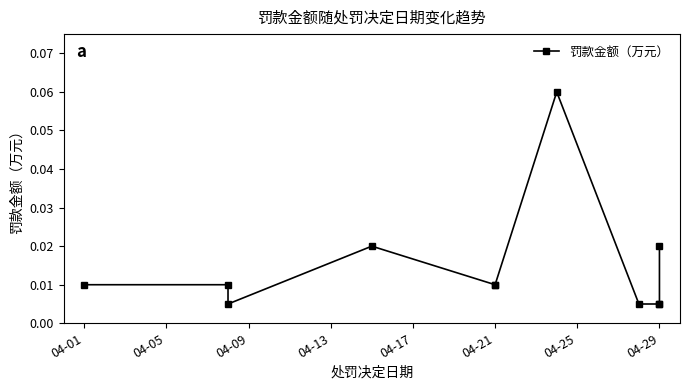

Where is the data nearest to the value 0?

04-09